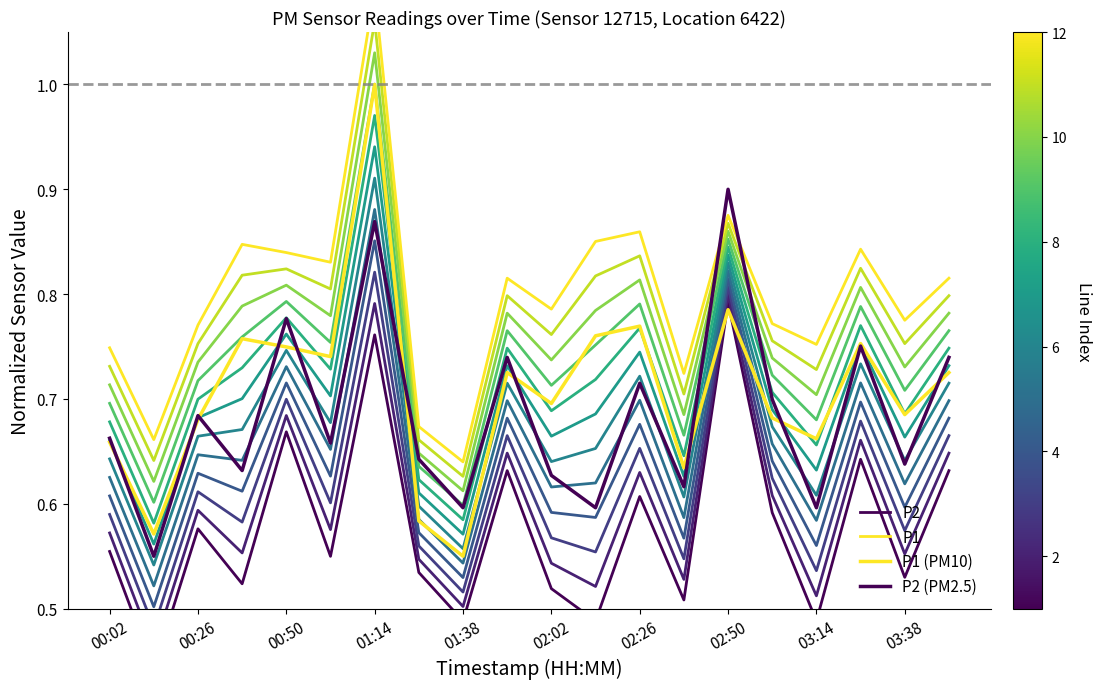

What is the lowest value of the P2 series?

0.4